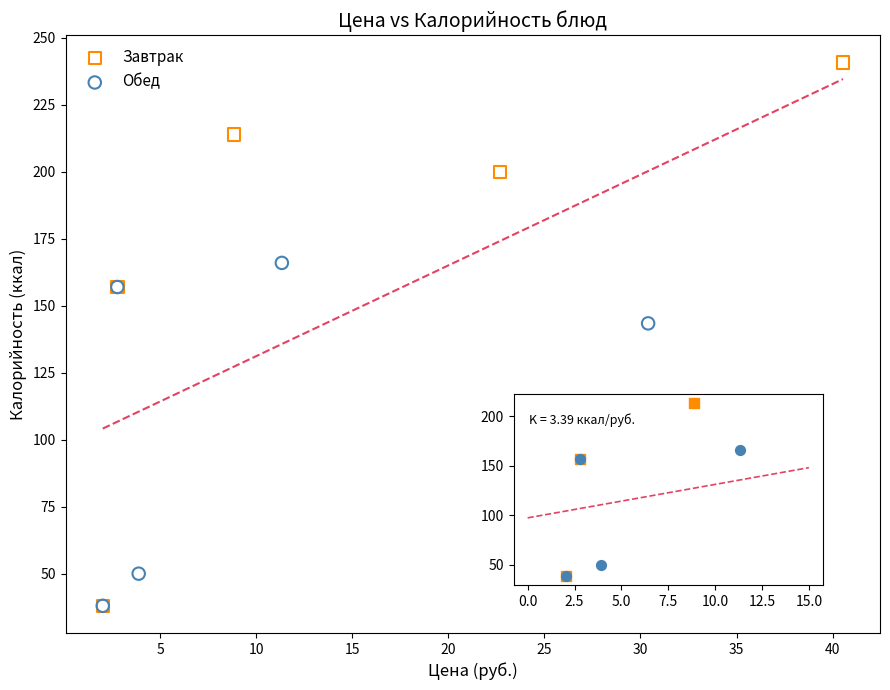

Which series reaches the maximum Y coordinate?

Завтрак